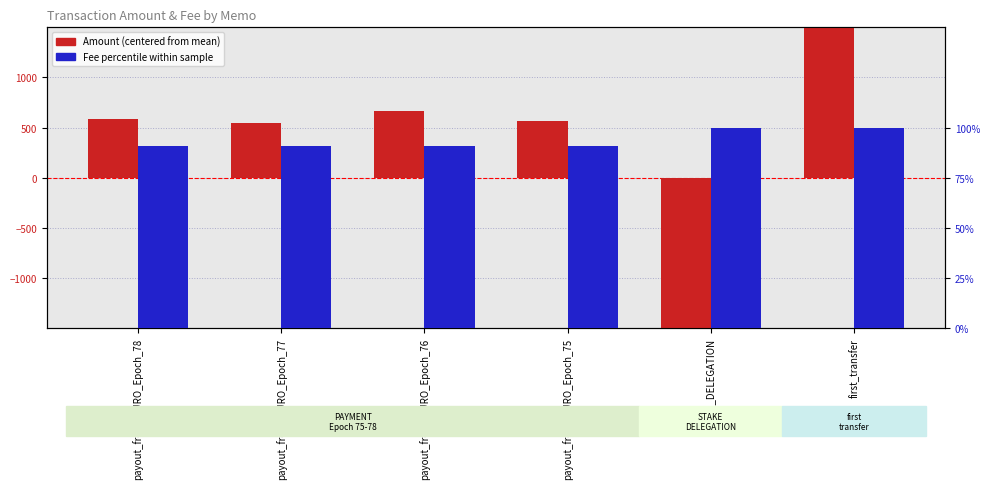

The value of Amount (centered) at payout_from_AURO_Epoch_77 is 543.4. True or false?

True